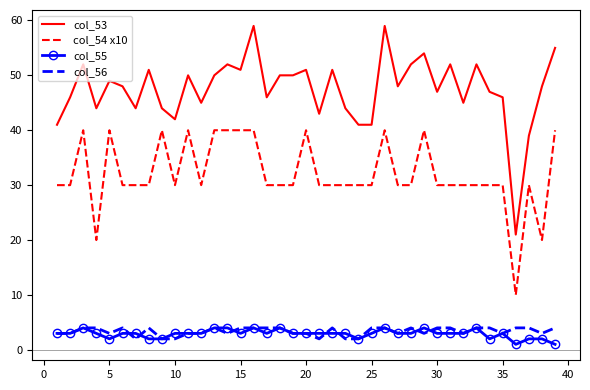

What is the lowest value of the col_53 series?

21